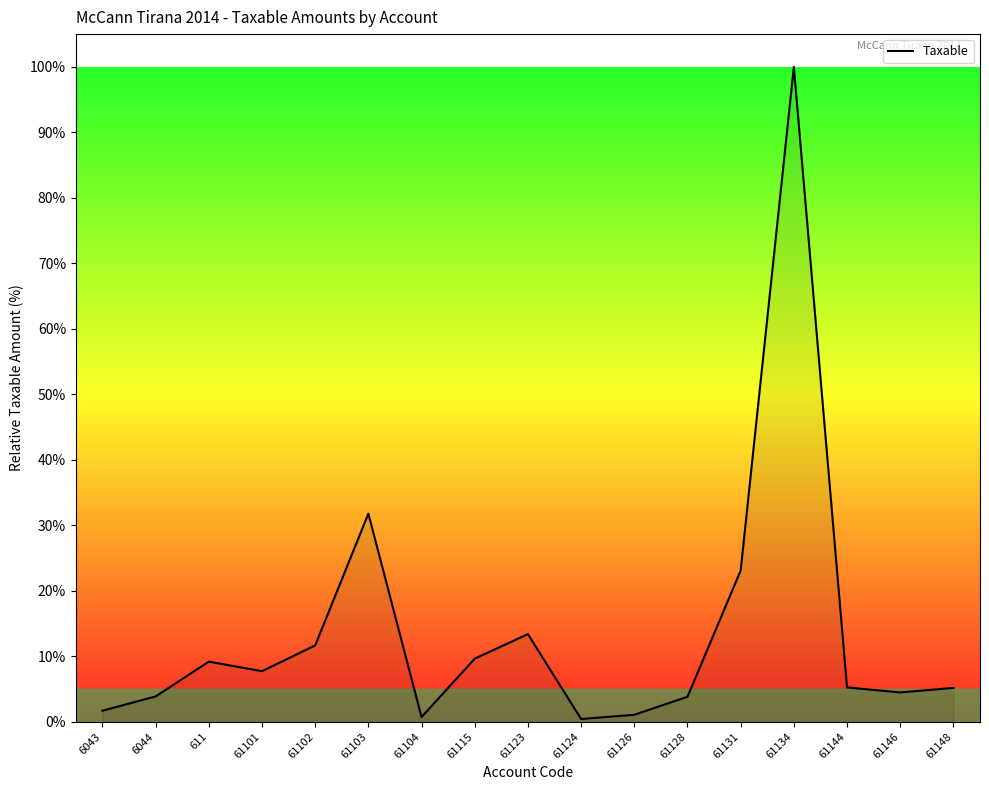

At which label is the value closest to 50?

61103